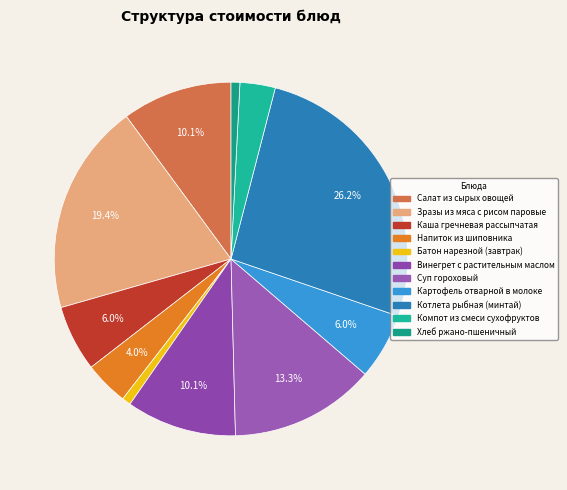

To the nearest percent, what is the average slice percentage?

9%